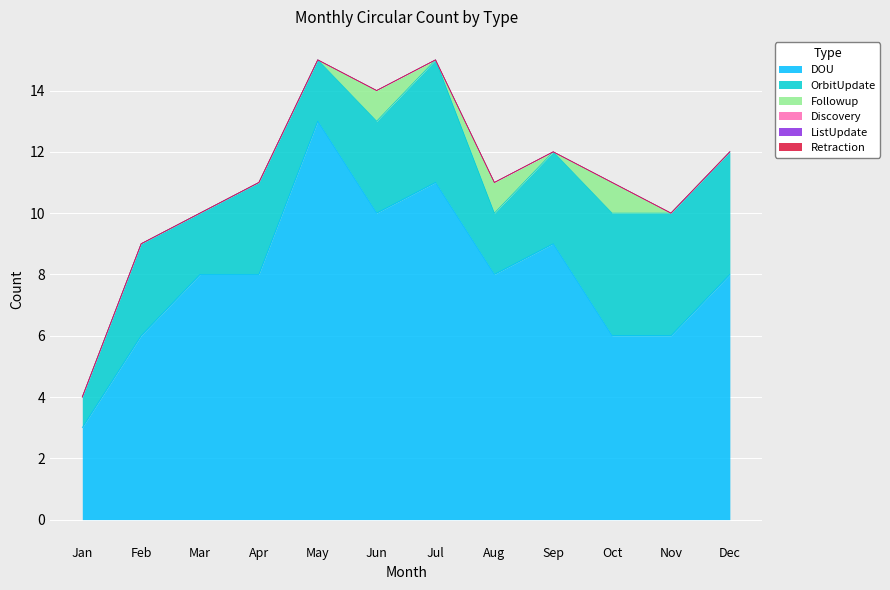

True or false: ListUpdate has more than 0 interior local peaks.

False